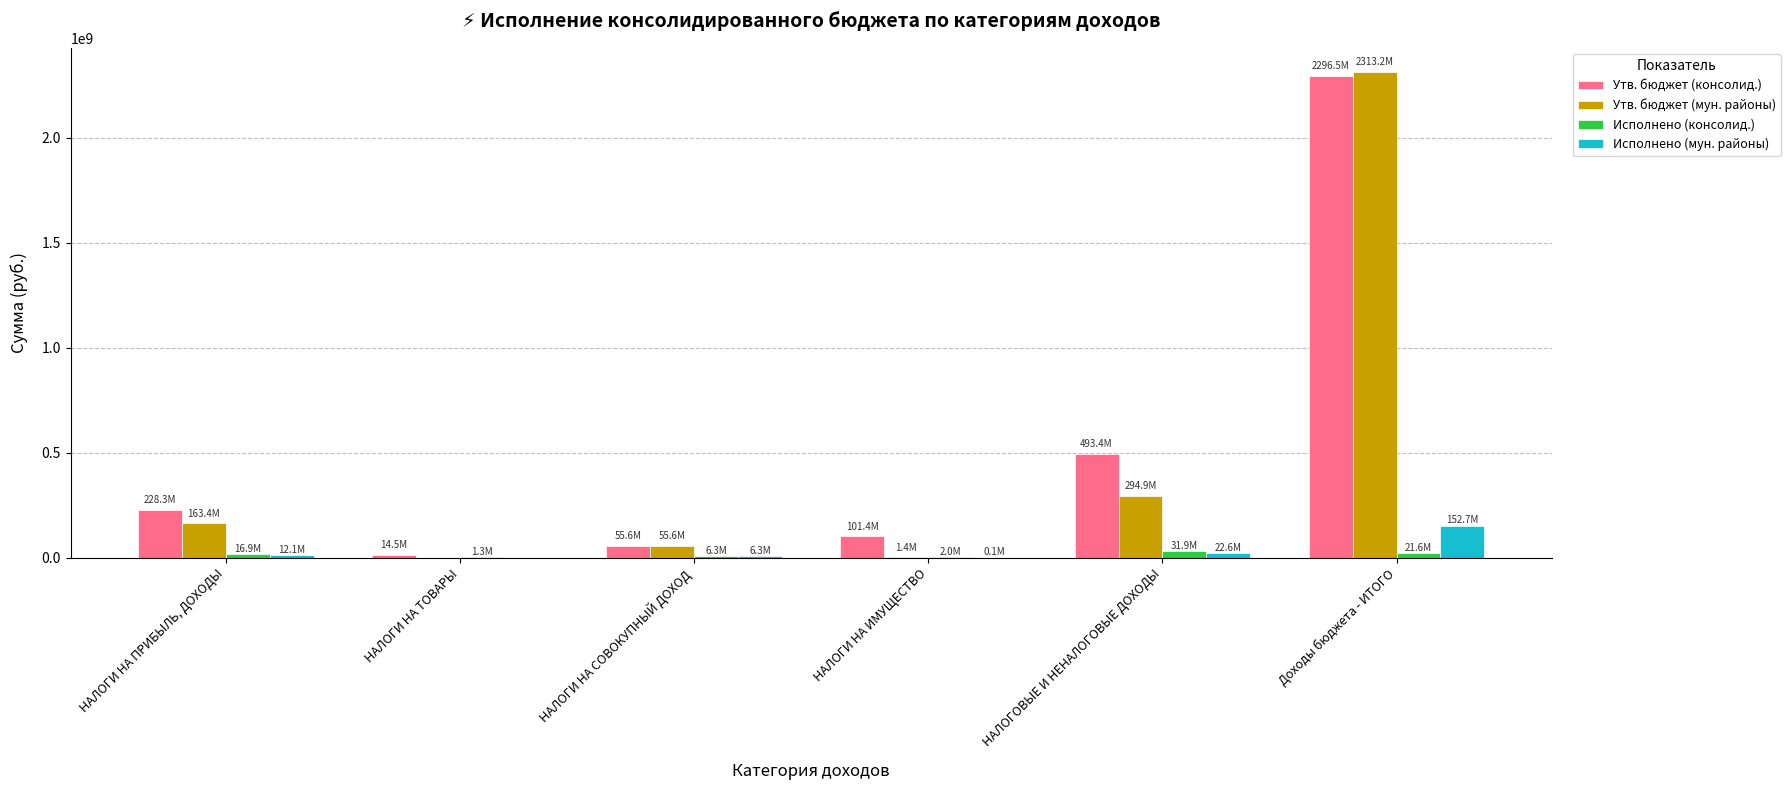

Between НАЛОГОВЫЕ И НЕНАЛОГОВЫЕ ДОХОДЫ and Доходы бюджета - ИТОГО, which series saw the biggest shift?

Утв. бюджет (мун. районы)